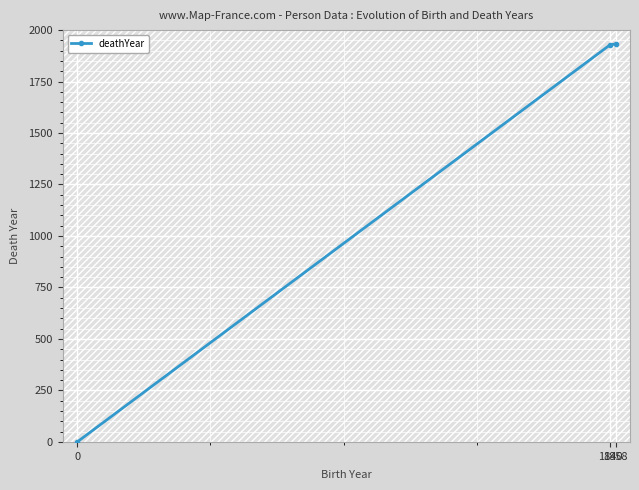

List the labels in order of value, smallest first.

0, 1840, 1858